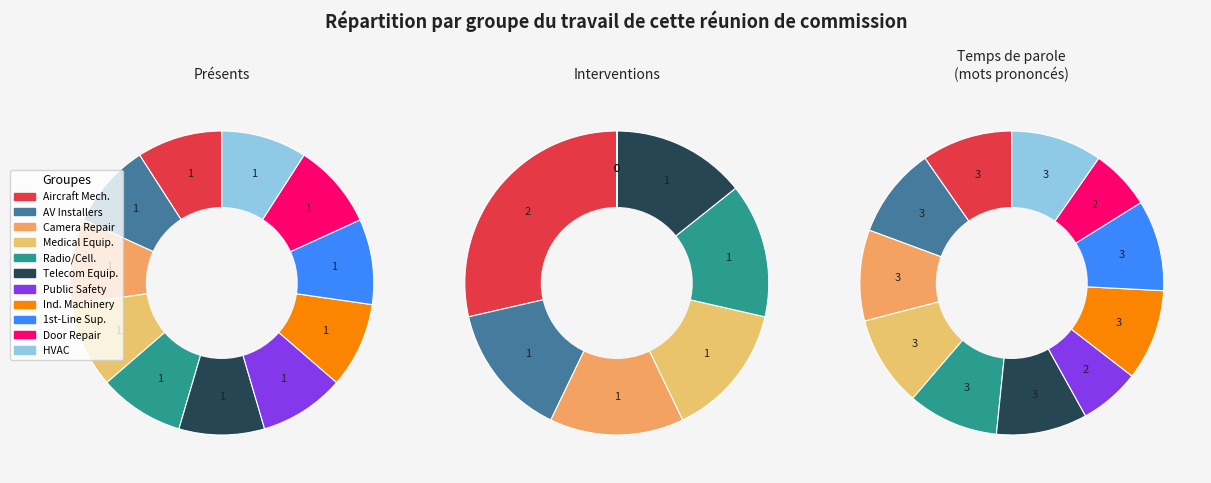

Is there a majority slice in this chart?

No